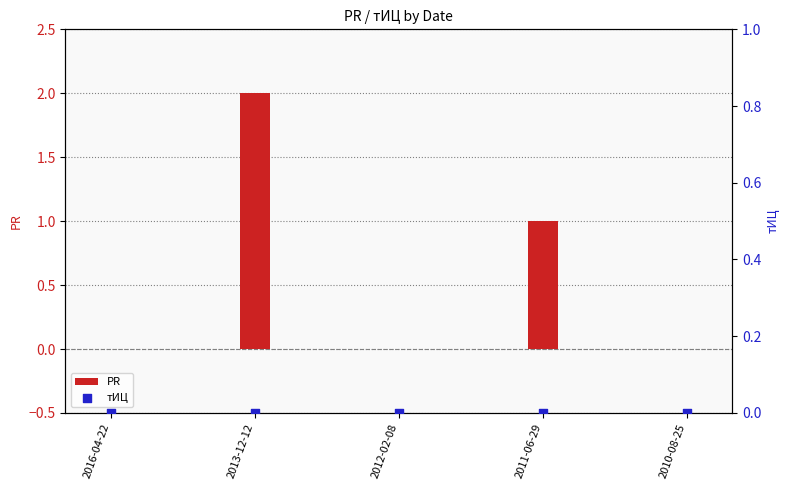

Which series reaches the minimum Y coordinate?

PR